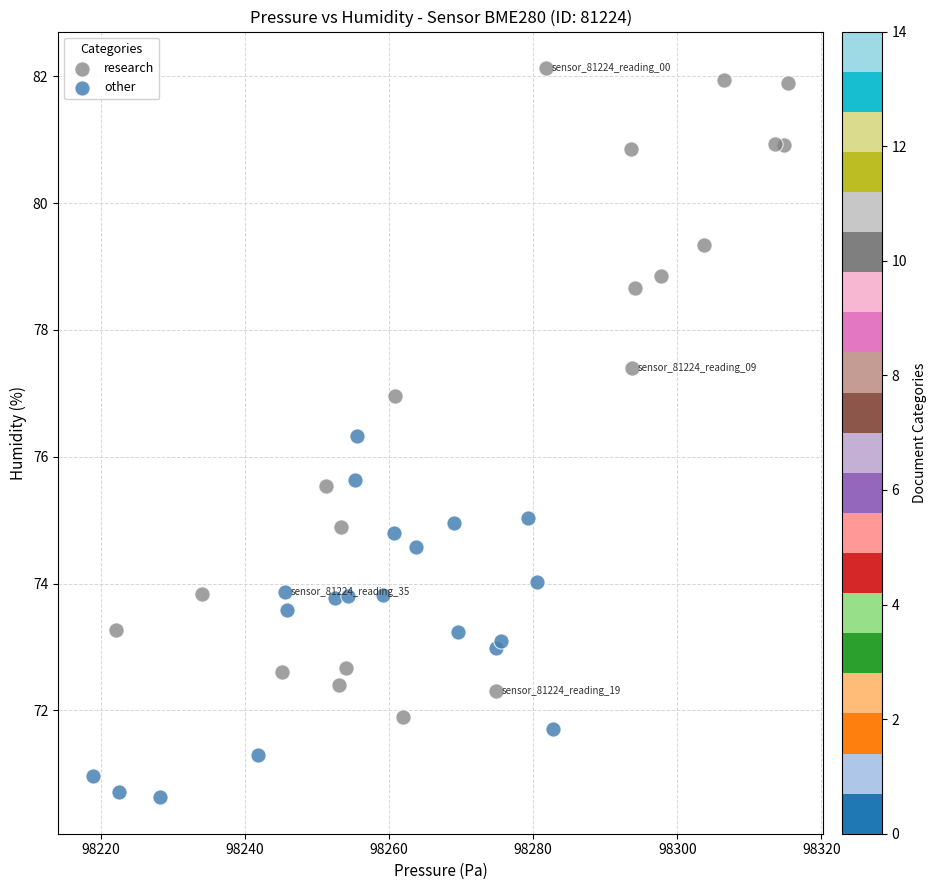

Which series has the widest spread of Y values?

research